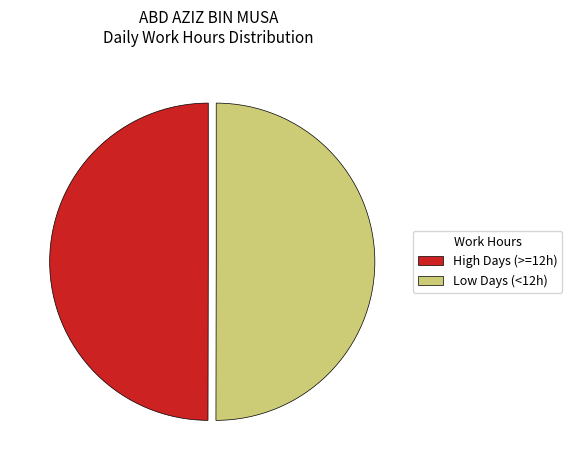

The Low Days (<12h) slice represents 38% of the pie. True or false?

False